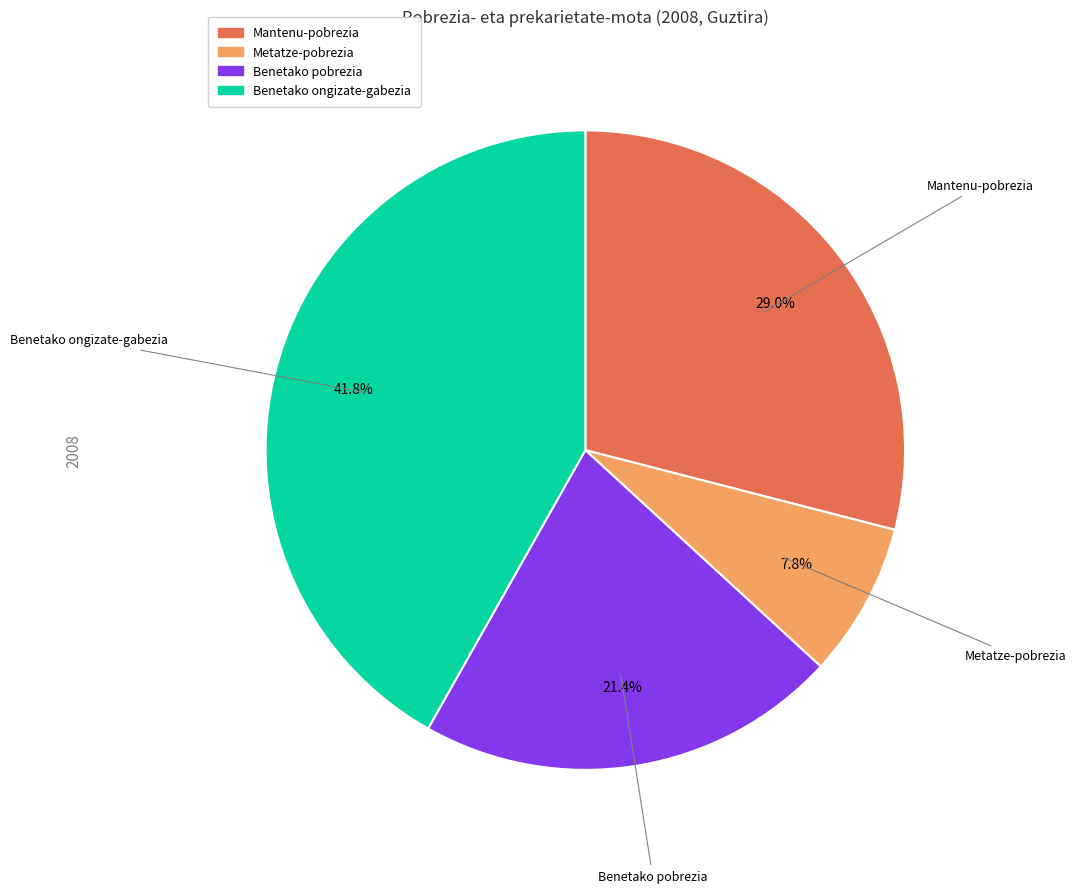

What portion of the pie excludes Benetako pobrezia?

78.6%